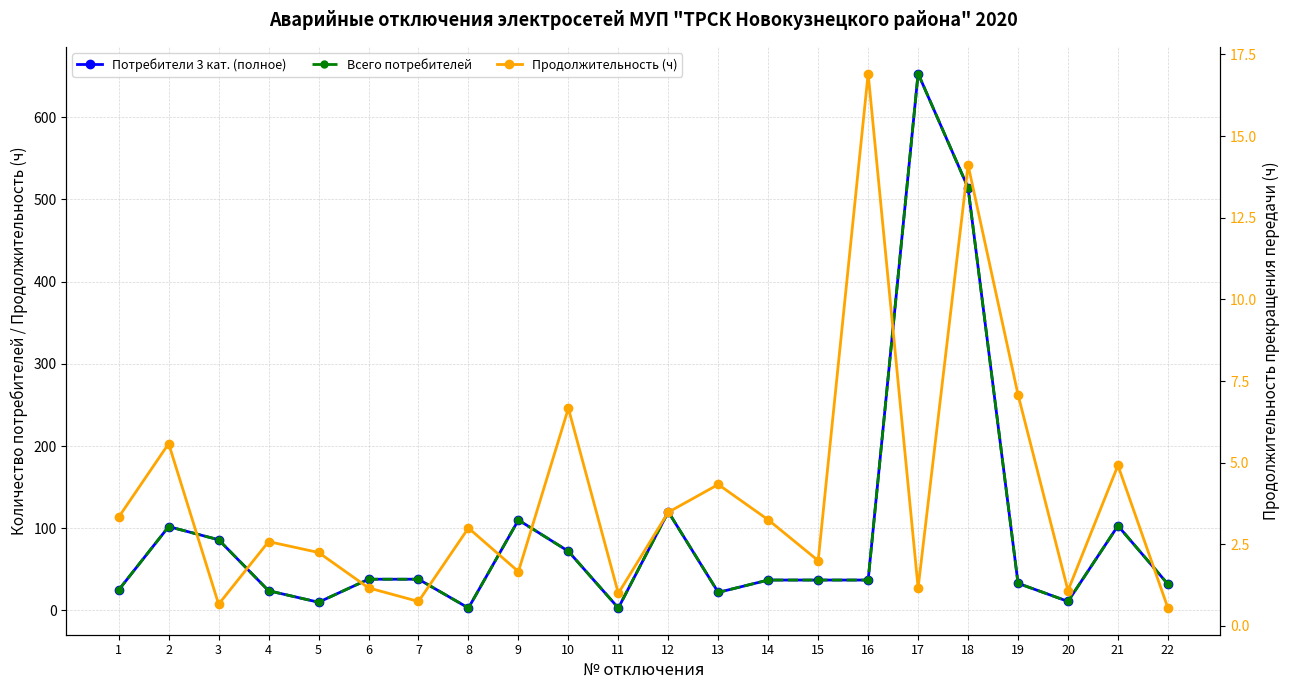

True or false: Всего потребителей has more than 2 interior local peaks.

True